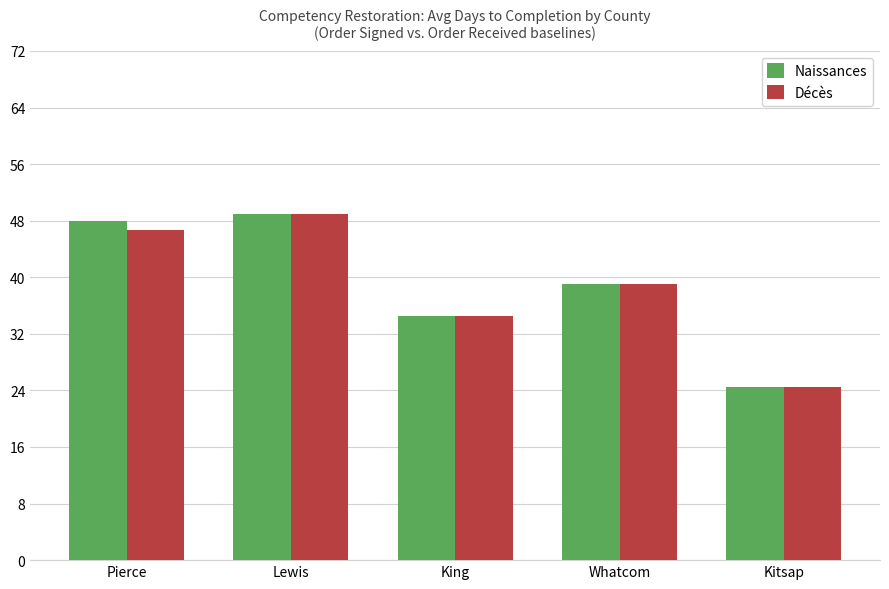

Does the chart contain stacked bars?

No